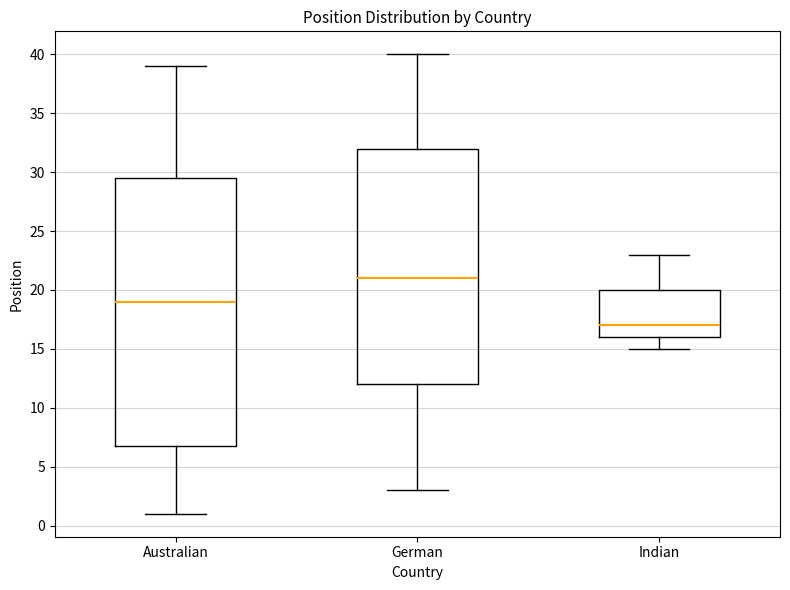

Reading left to right, read every box against the y-axis: the position of its median line, the range the box covers, and the ends of its whiskers. The values are not printed on the chart, so give them approximately, as read against the axis.

Australian: median 19.0, box 7.0 to 29.5, whiskers 1.0 to 39.0
German: median 21.0, box 12.0 to 32.0, whiskers 3.0 to 40.0
Indian: median 17.0, box 16.0 to 20.0, whiskers 15.0 to 23.0